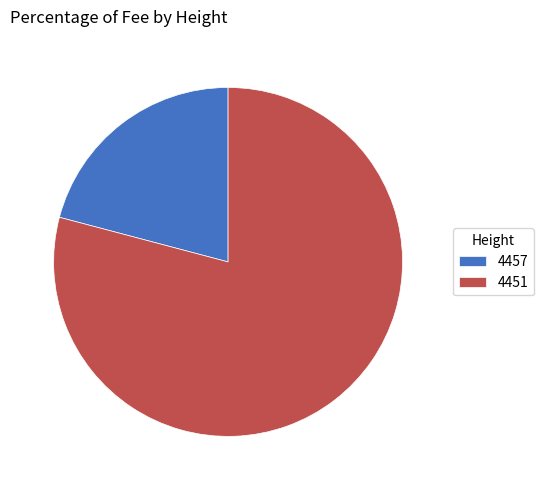

Which category has the smallest portion of the pie?

4457